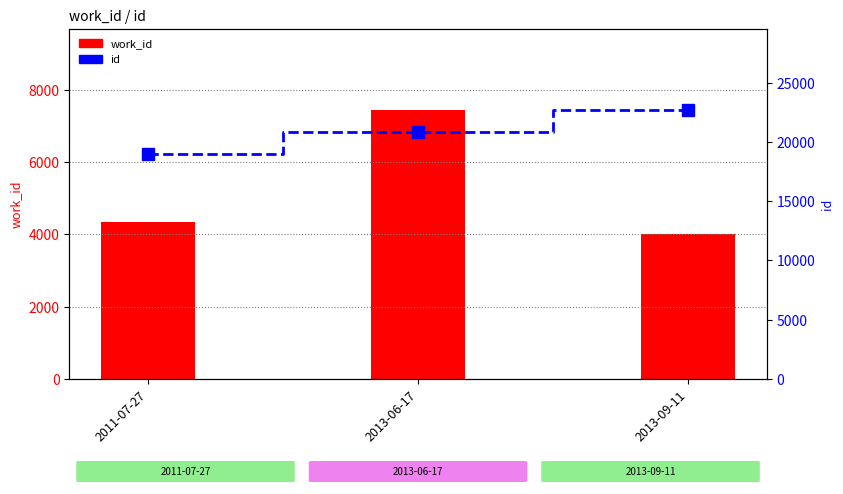

What position from the right is 2013-06-17?

2